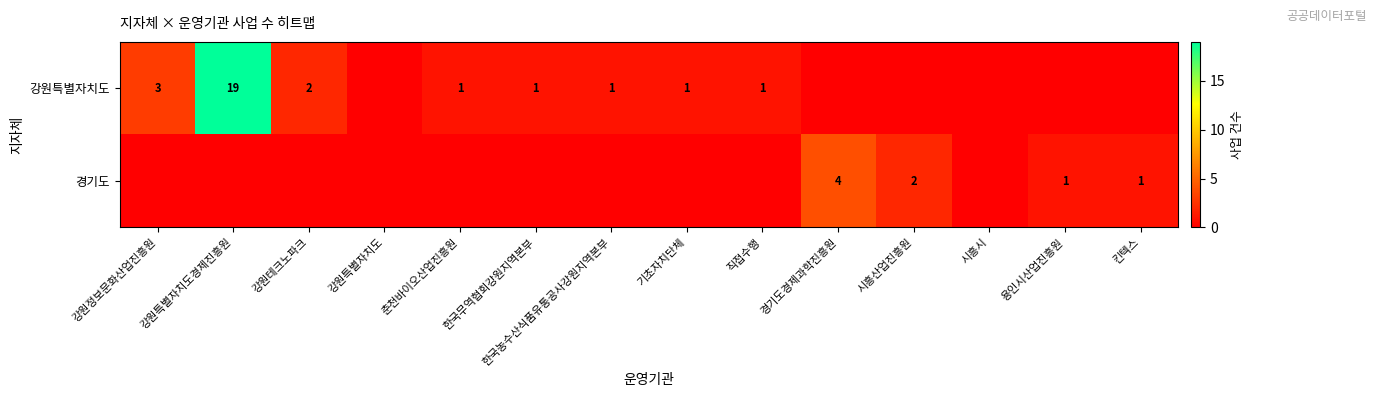

How many series are shown in this chart?

2